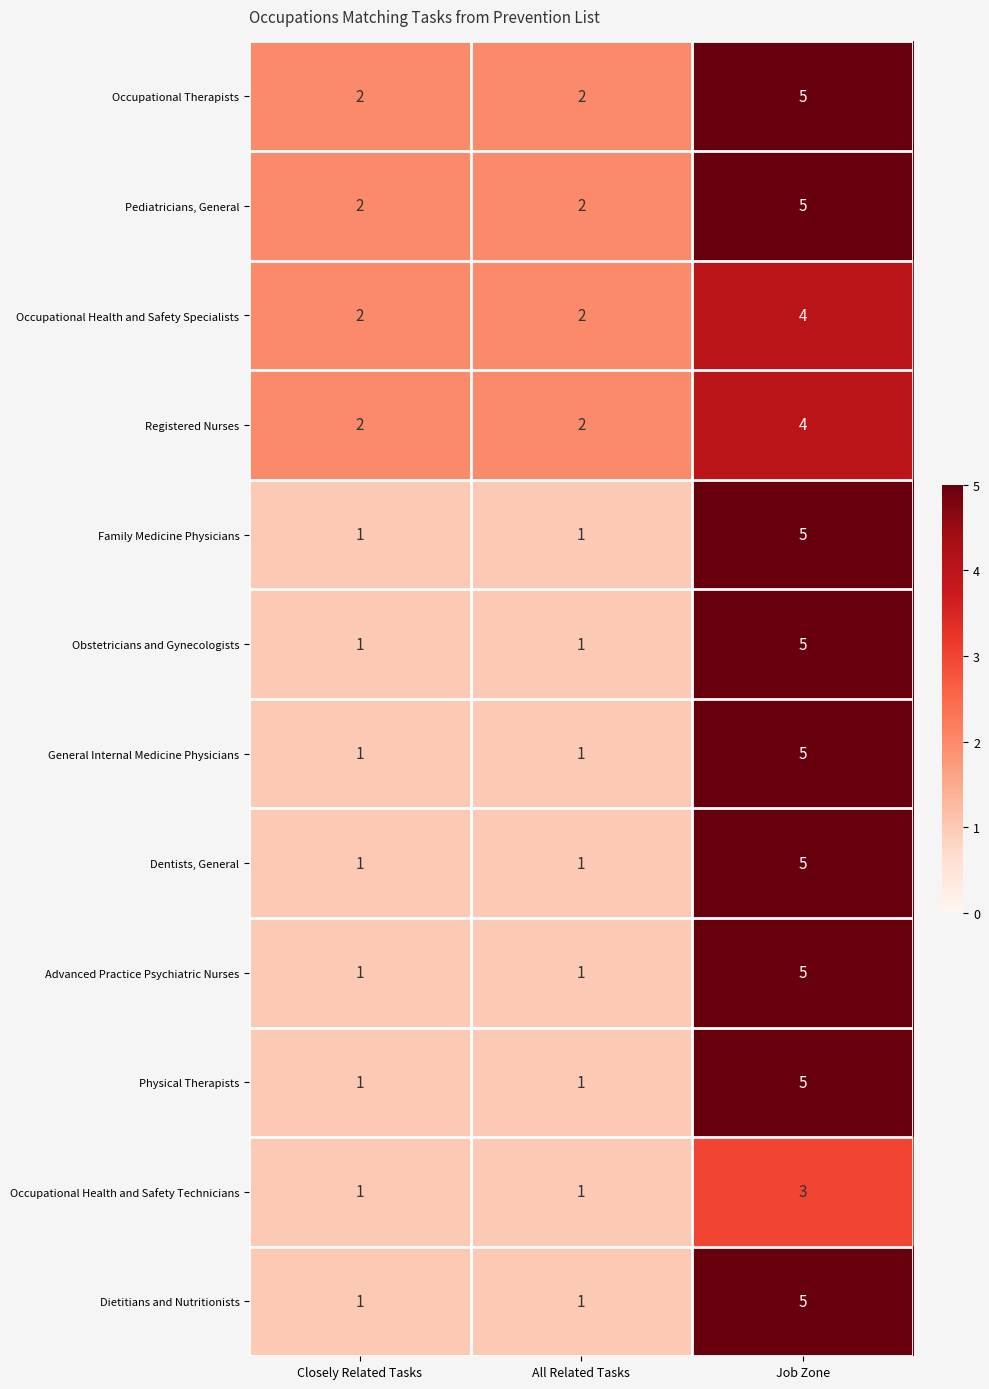

The Registered Nurses series shows 2 at Job Zone. True or false?

False